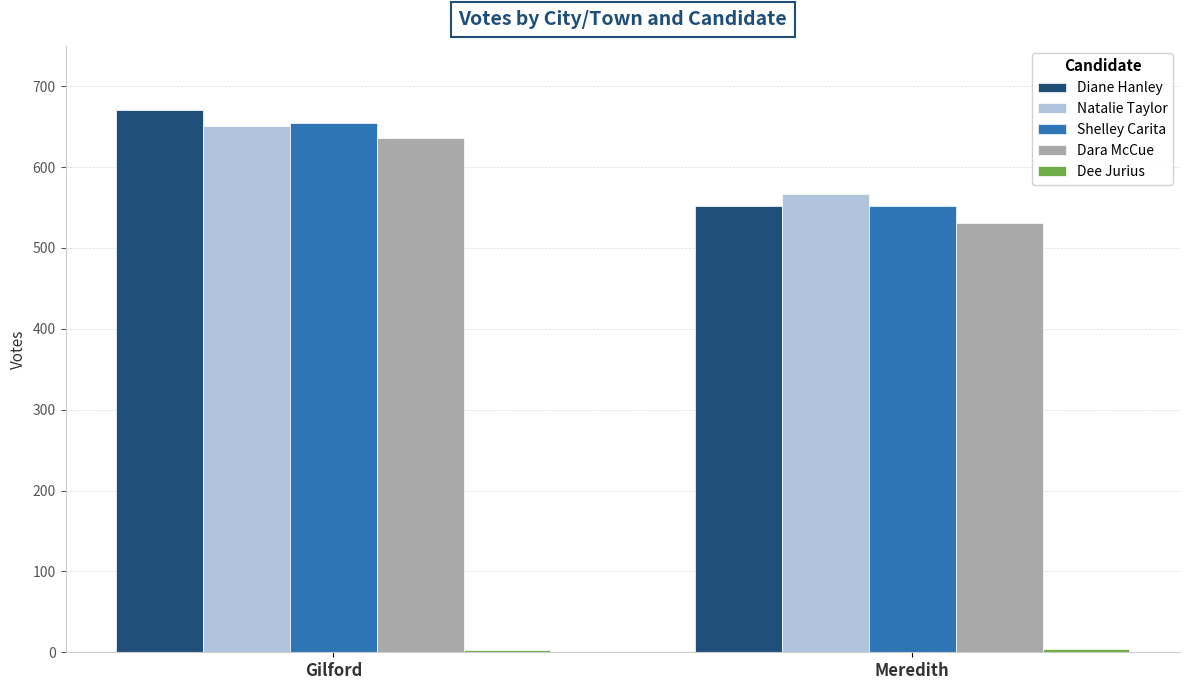

List the labels in order of Shelley Carita value, largest first.

Gilford, Meredith